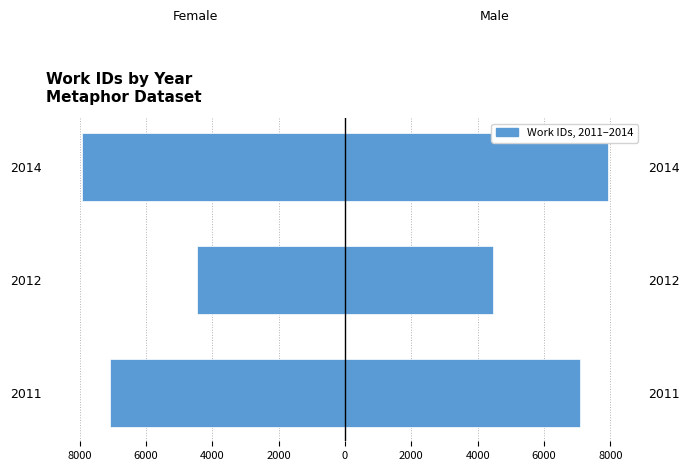

Rank the series by their maximum value, from highest to lowest.

Right (Male), Left (Female)